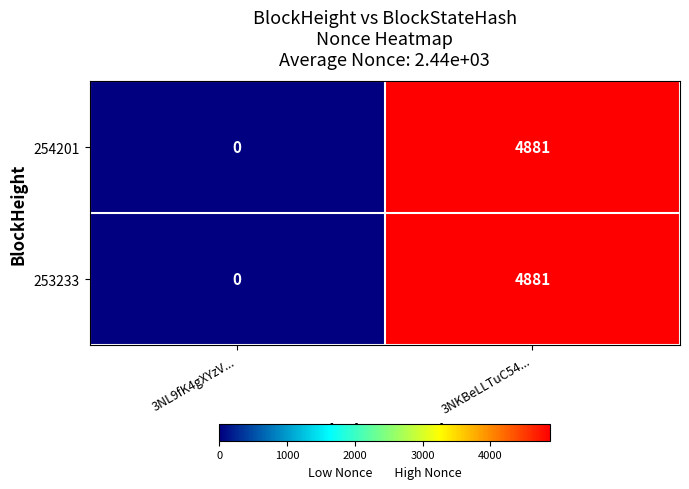

Is it true that 254201 equals 3232 at 3NKBeLLTuC54...?

False